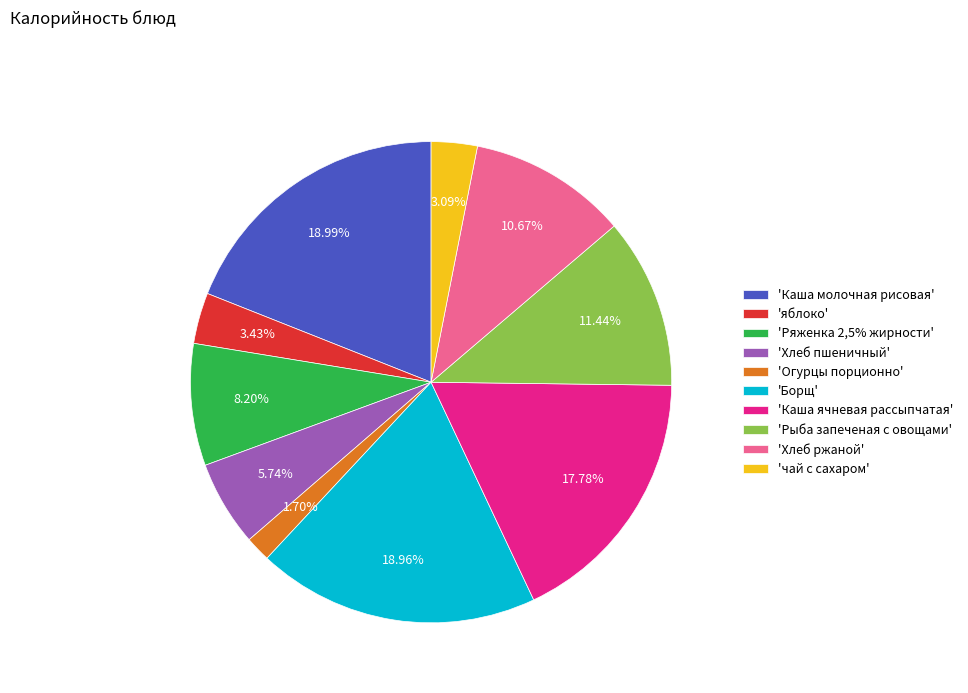

To the nearest percent, what is the difference between the largest and smallest slice percentages?

17%